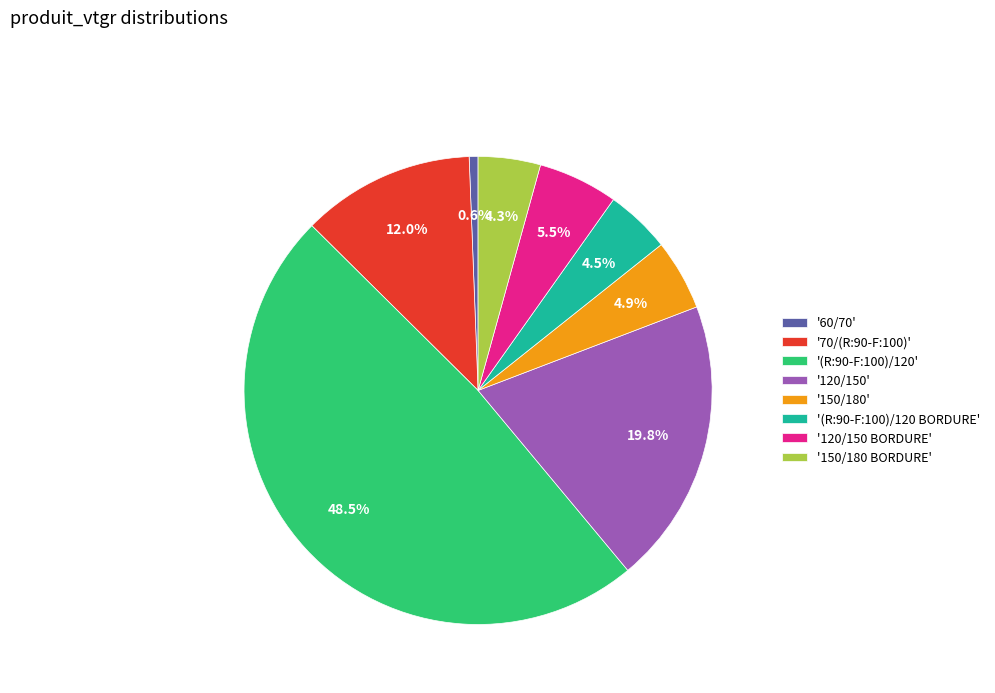

Approximately how many times larger is the value at '150/180 BORDURE' compared to '70/(R:90-F:100)'?

0.4